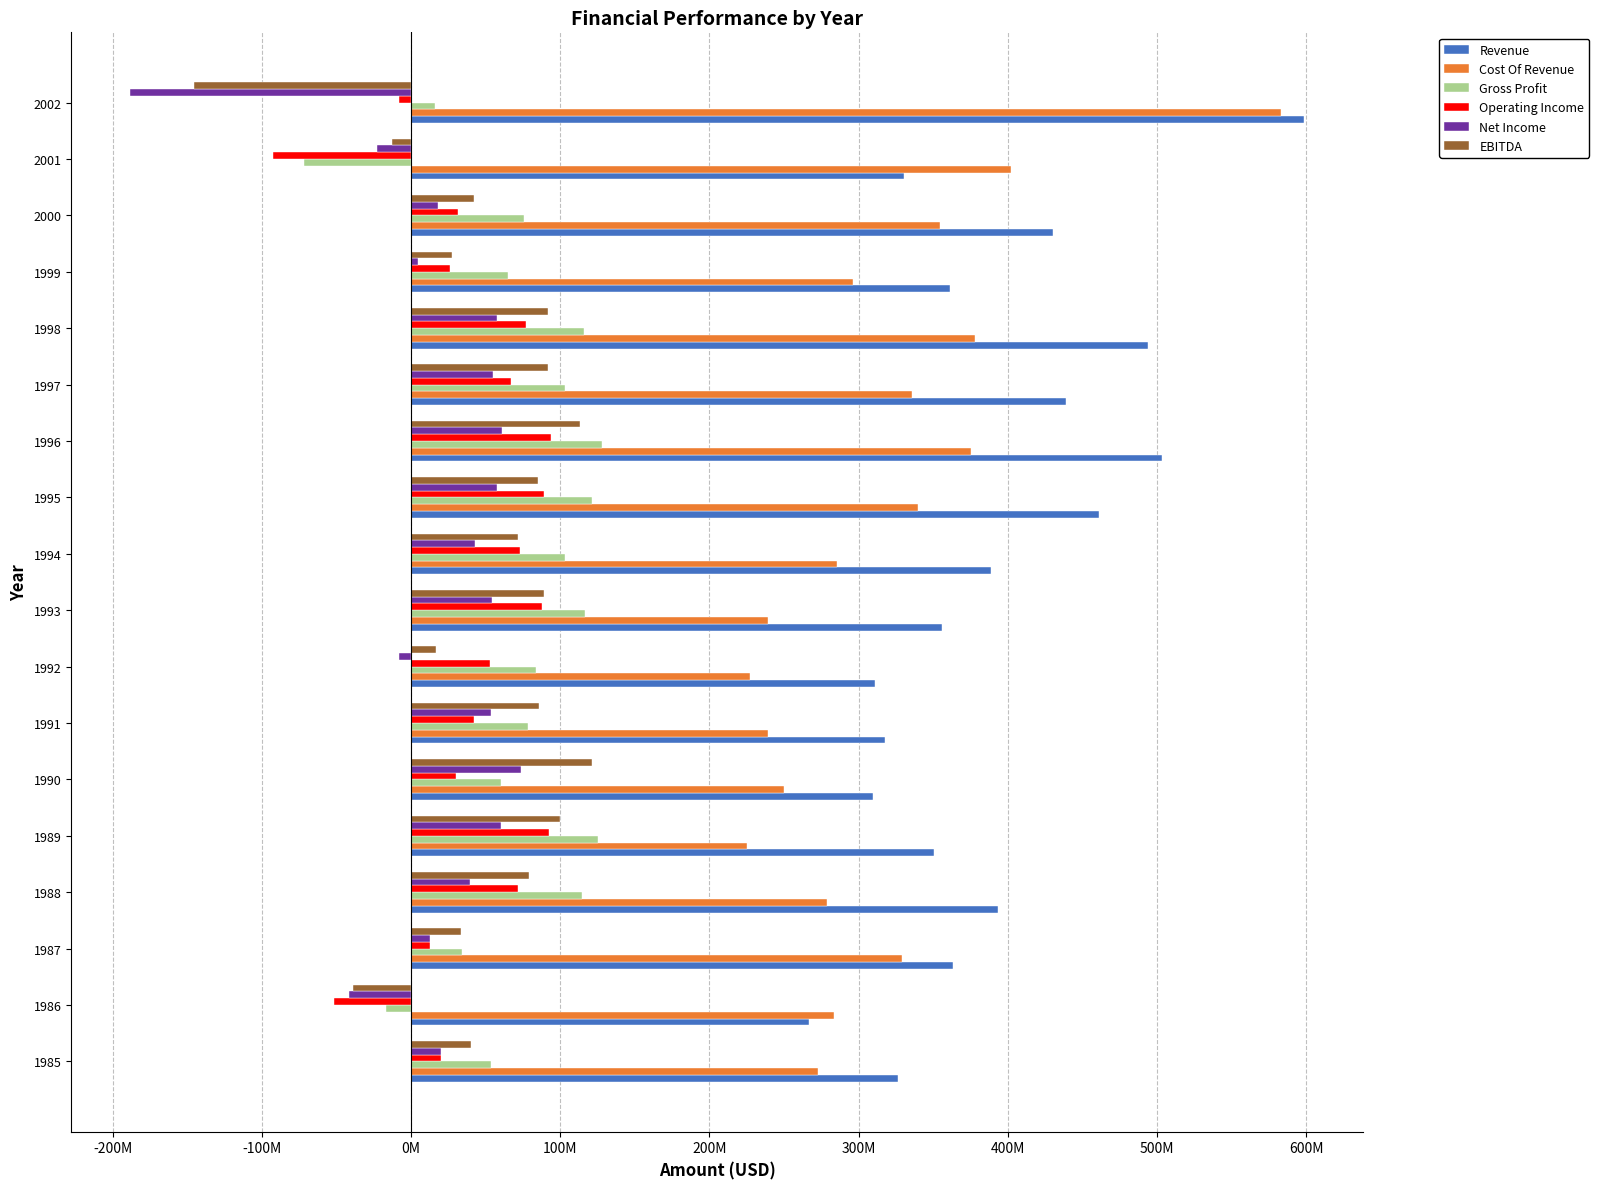

What is the minimum value shown in the chart?

-188300000